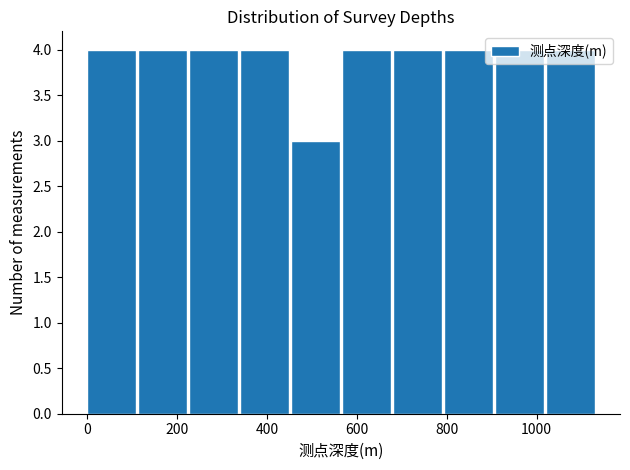

Reading left to right, transcribe this chart: for each bar, give the range it covers on the x-axis and its height. Neither the bar edges nor the heights are printed on the chart, so give them approximately, as read against the axes.

0 to 120: 4
120 to 220: 4
220 to 340: 4
340 to 460: 4
460 to 560: 3
560 to 680: 4
680 to 800: 4
800 to 900: 4
900 to 1020: 4
1020 to 1140: 4